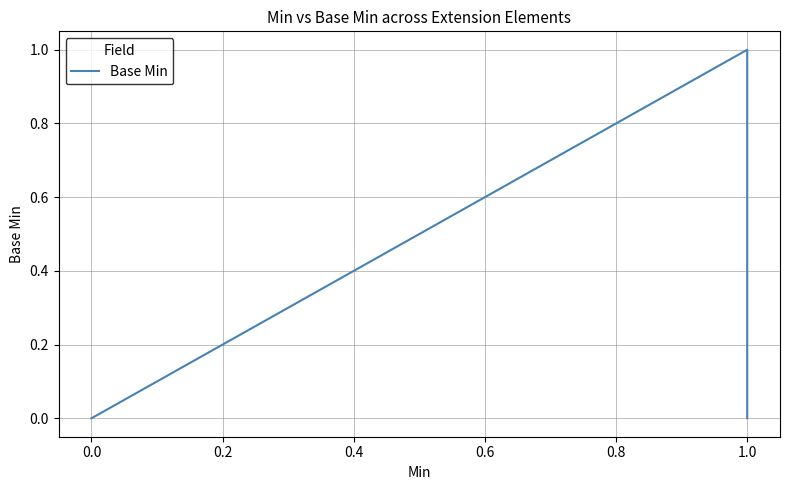

How many categories are shown in the chart?

5